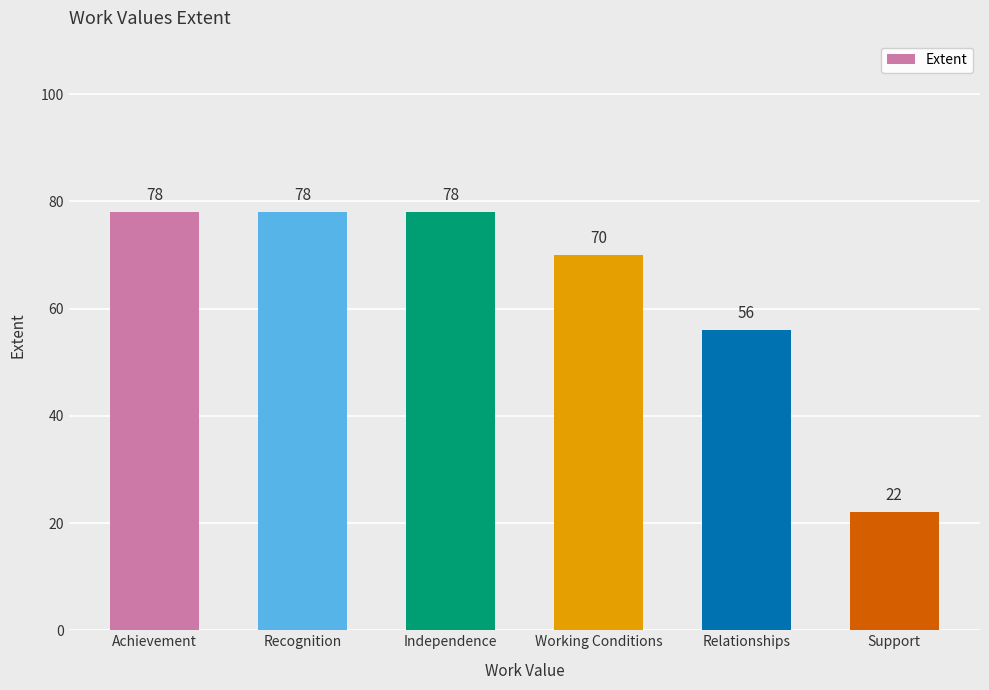

What is the sum of the values at Working Conditions and Relationships?

126